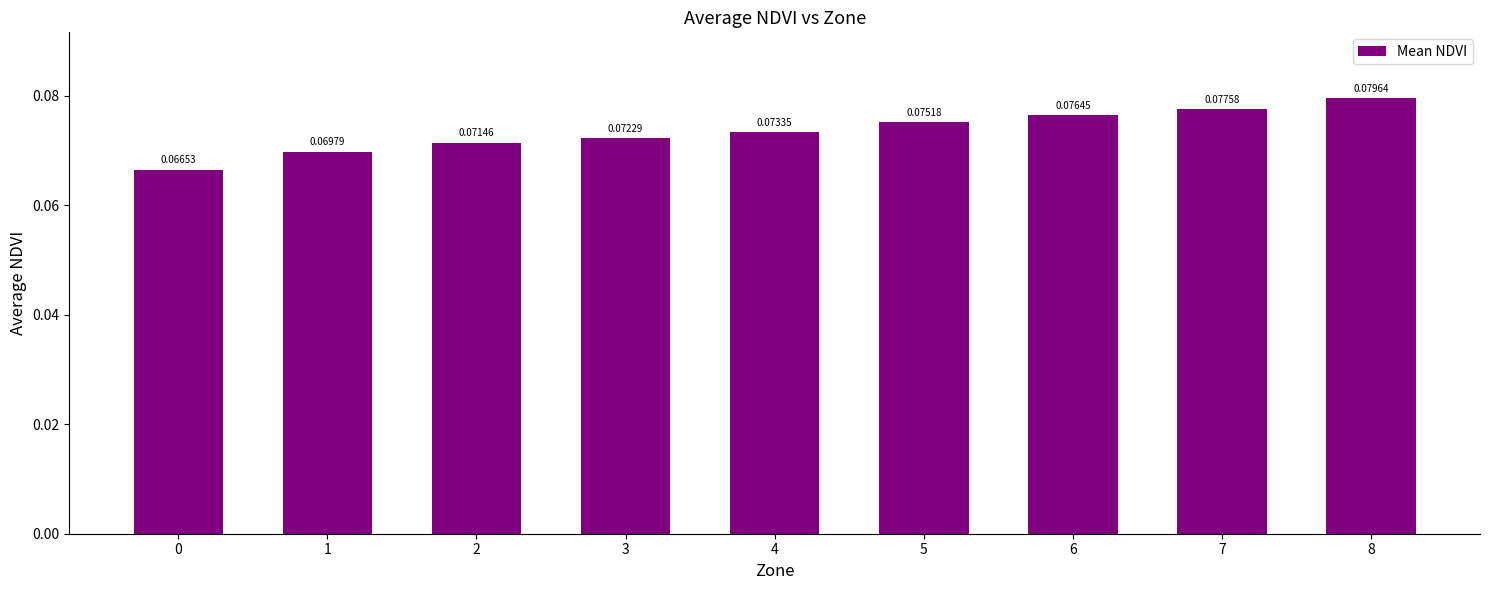

Does the chart contain any negative values?

No